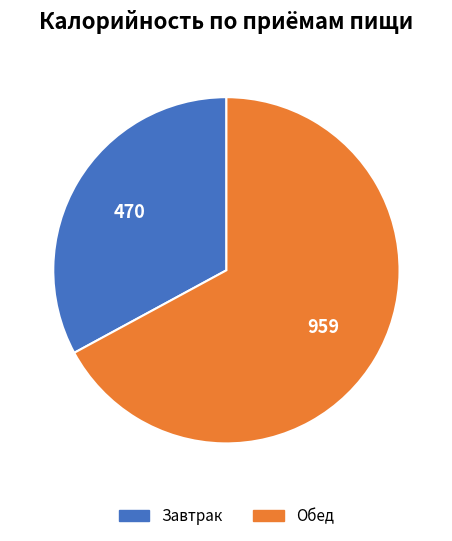

Is the sum of Завтрак and Обед greater than half?

Yes